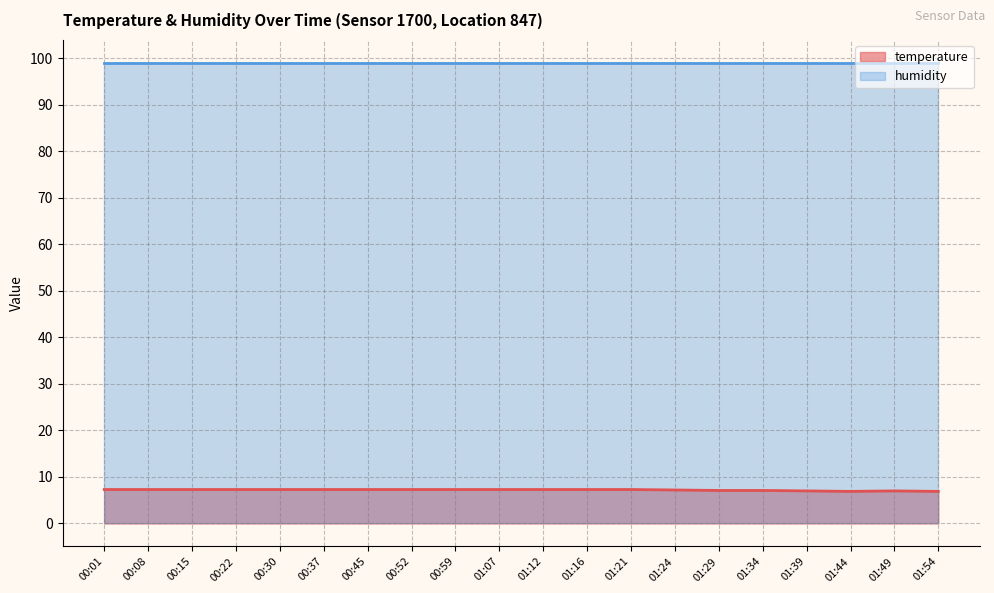

The value at 00:52 is 11.8. True or false?

False